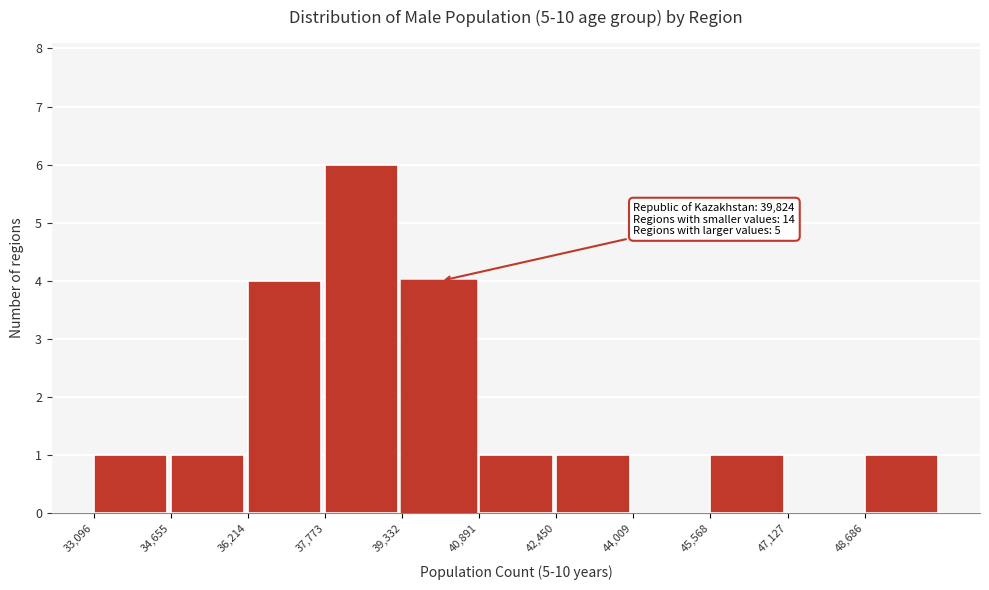

Which range on the x-axis has the tallest bar?

37800 to 39400